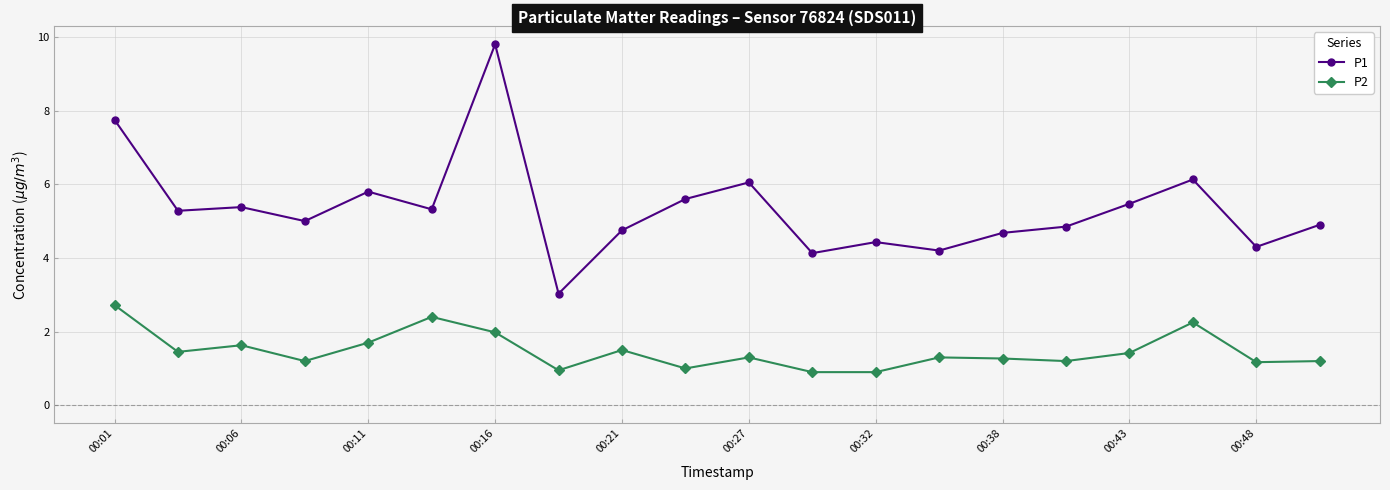

What is the highest value of the P1 series?

9.8